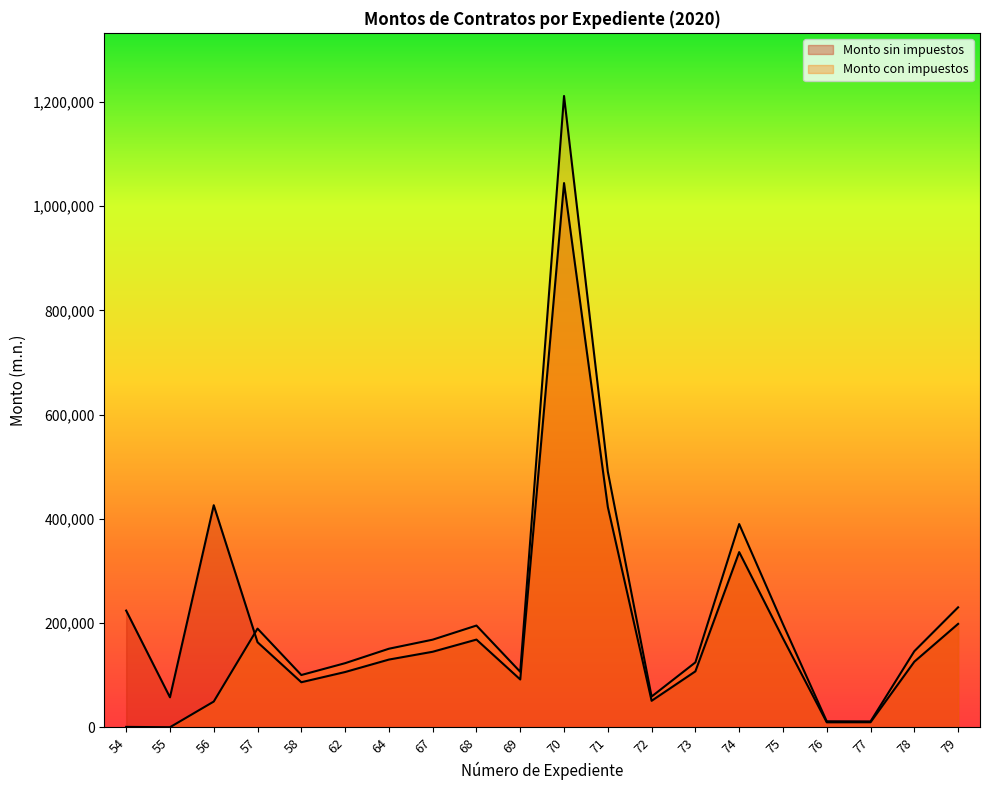

Reading left to right, what are all the values shown in this chart?

Monto sin impuestos: 54=224000.0	55=57600.0	56=426200.0	57=163296.0	58=86512.9	62=106101.0	64=130000.0	67=145000.0	68=168351.8	69=91803.0	70=1044392.0	71=422888.0	72=50880.0	73=107400.0	74=336250.4	75=170746.0	76=9600.0	77=9747.0	78=125907.0	79=198500.0
Monto con impuestos: 54=800.0	55=160.0	56=49432.0	57=189423.4	58=100355.0	62=123077.0	64=150800.0	67=168200.0	68=195288.0	69=106491.5	70=1211494.7	71=490550.1	72=59020.8	73=124584.0	74=390050.5	75=198065.4	76=11553.6	77=11306.5	78=146052.1	79=230260.0